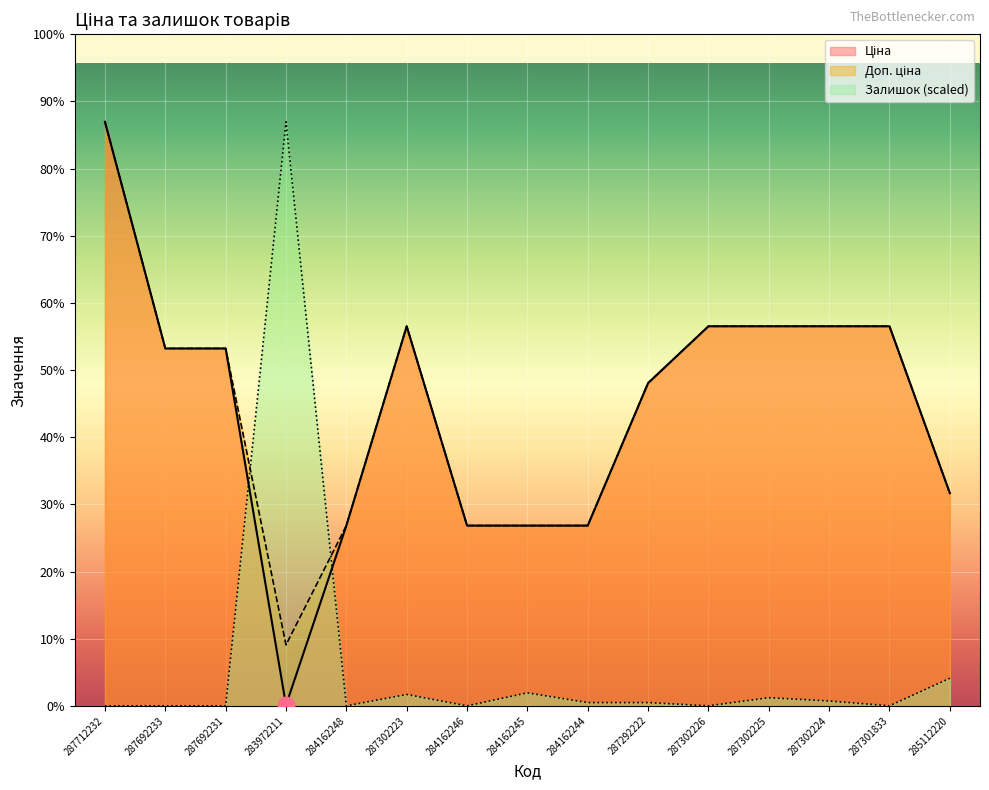

What is the spread (max minus min) of values at 287301833?

19964.2